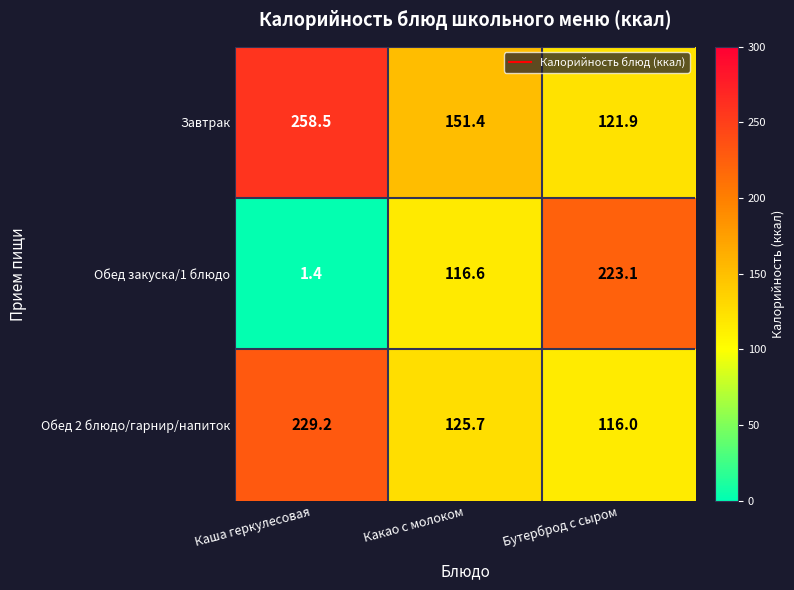

What is the total value across all series at Какао с молоком?

393.7